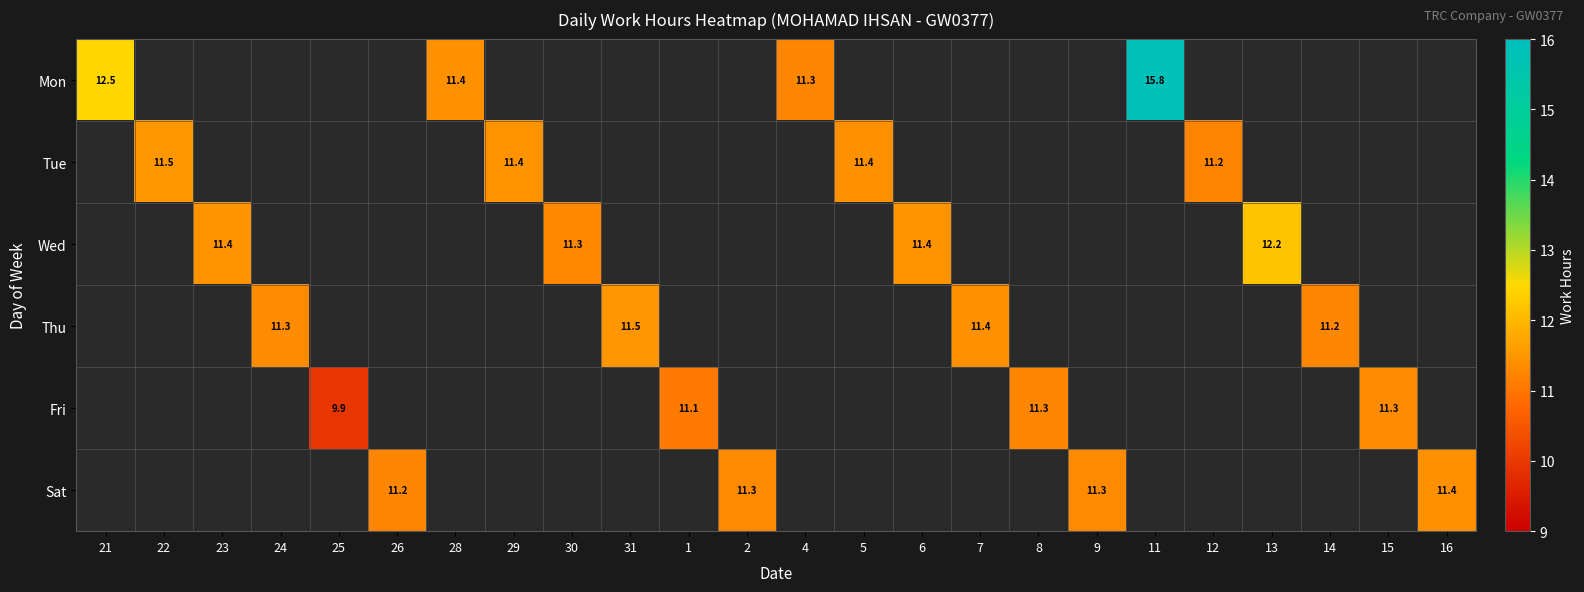

Which label corresponds to the smallest value in the chart?

22